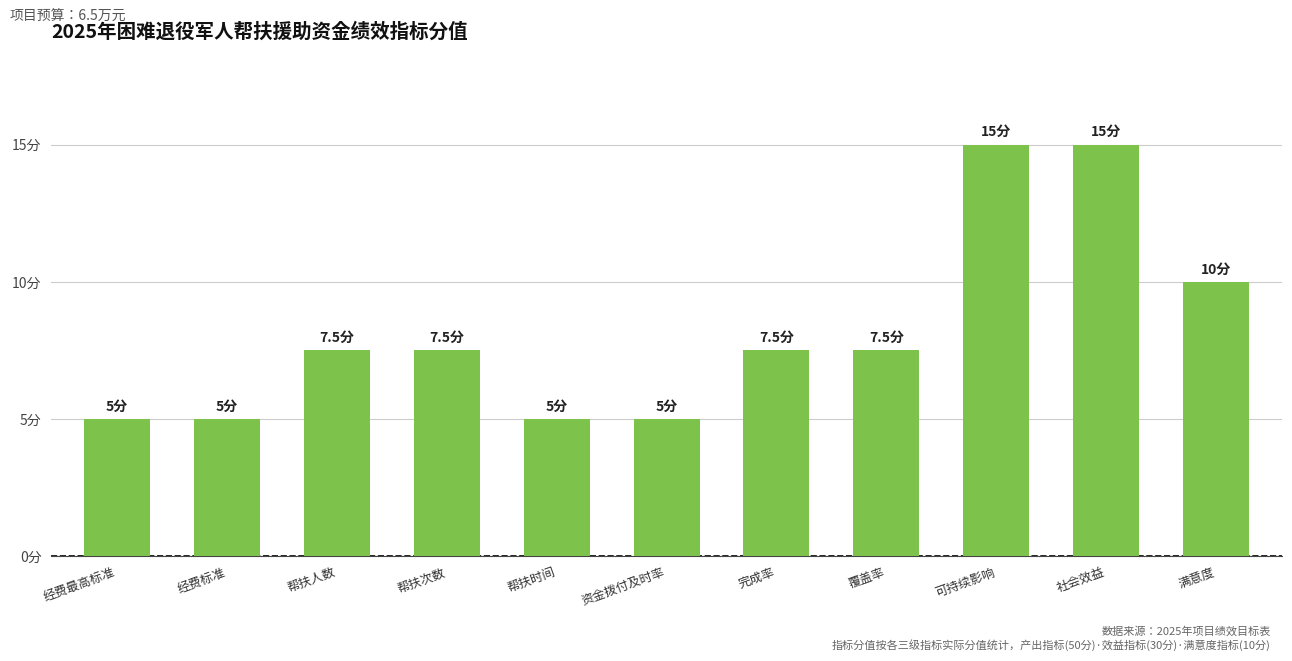

The value at 可持续影响 is 15.0. True or false?

True